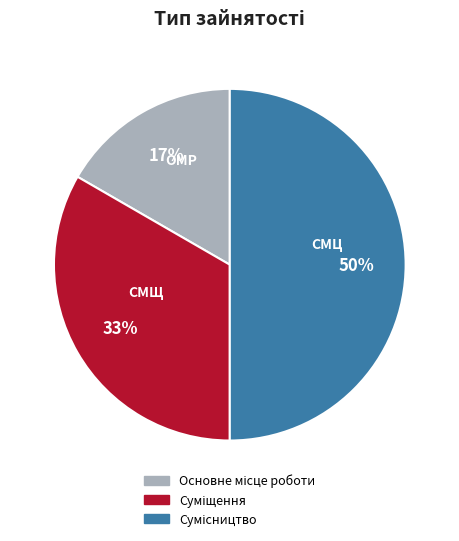

To the nearest percent, what is the difference between the largest and smallest slice percentages?

33%